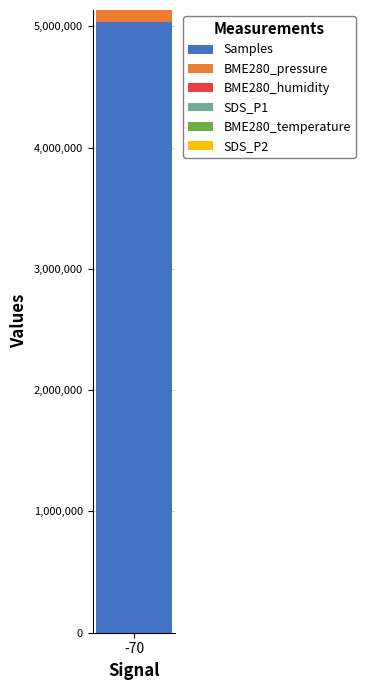

The value of Samples at -70 is 5033986.0. True or false?

True